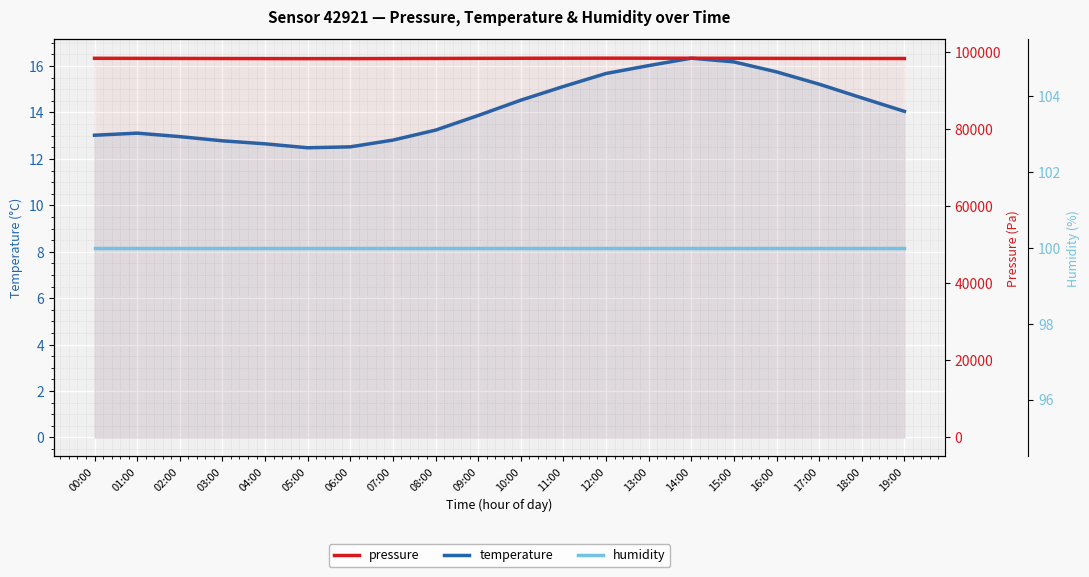

Rank the series at 10:00 from lowest to highest value.

temperature, humidity, pressure